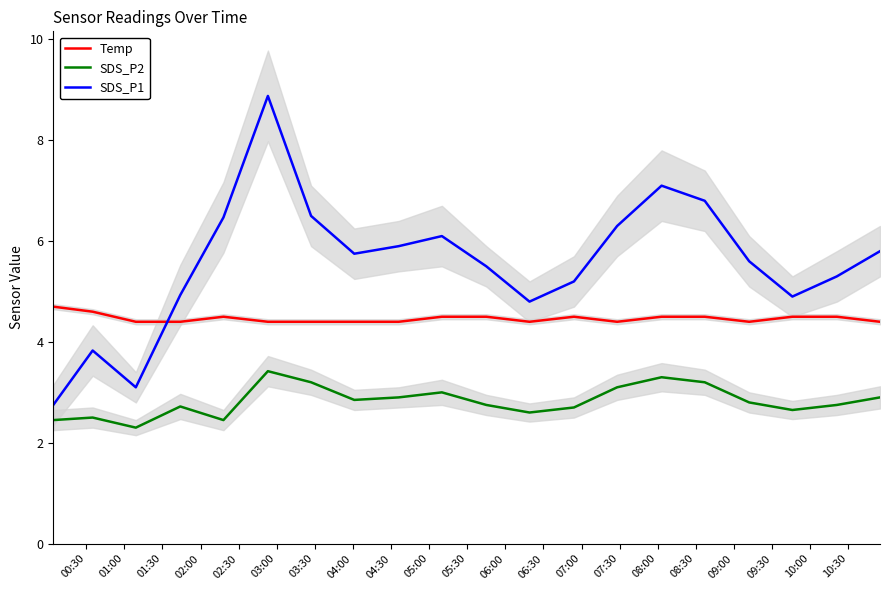

Which series has the largest total across all categories?

SDS_P1